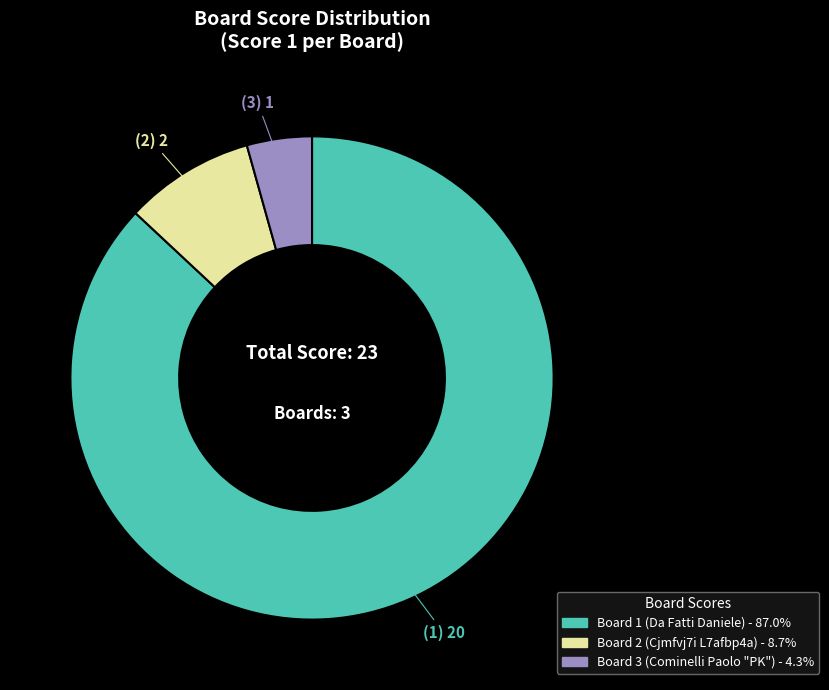

Is there any slice that represents more than half of the pie?

Yes